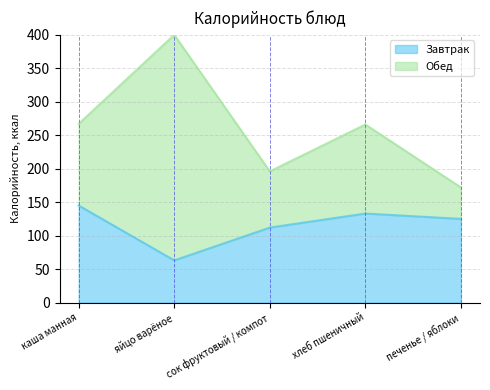

True or false: the data has more than 2 interior local peaks.

False